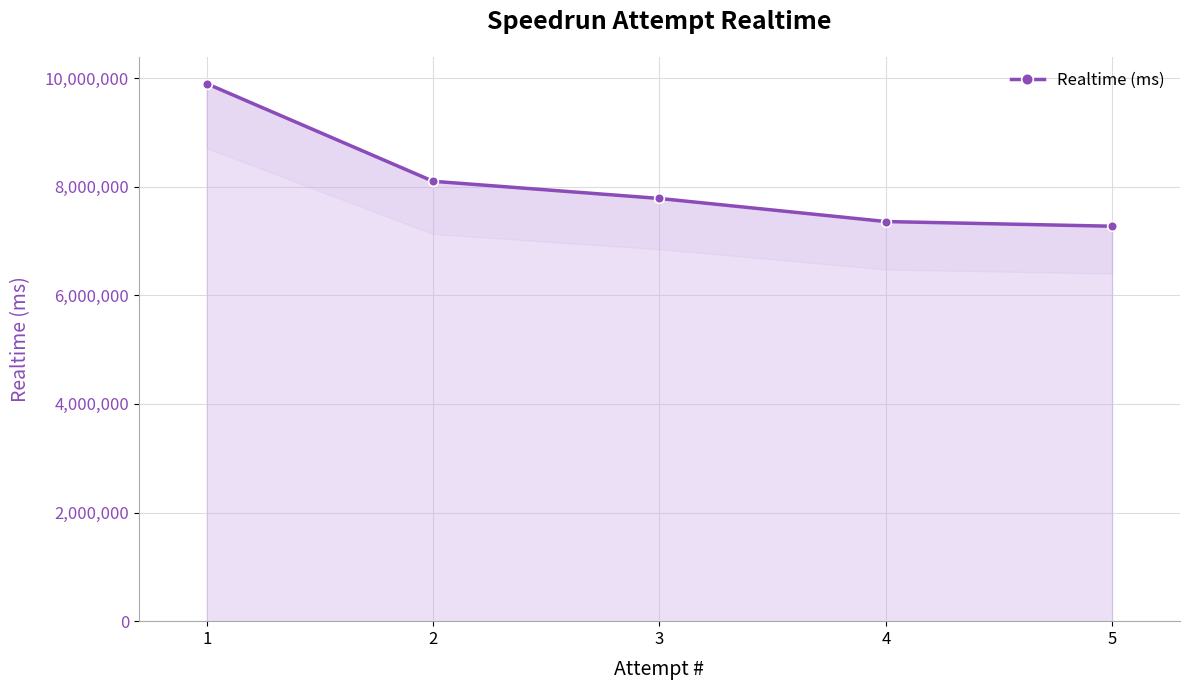

Reading left to right, transcribe all the data shown in this chart.

1=9895252	2=8098141	3=7781814	4=7356764	5=7270627